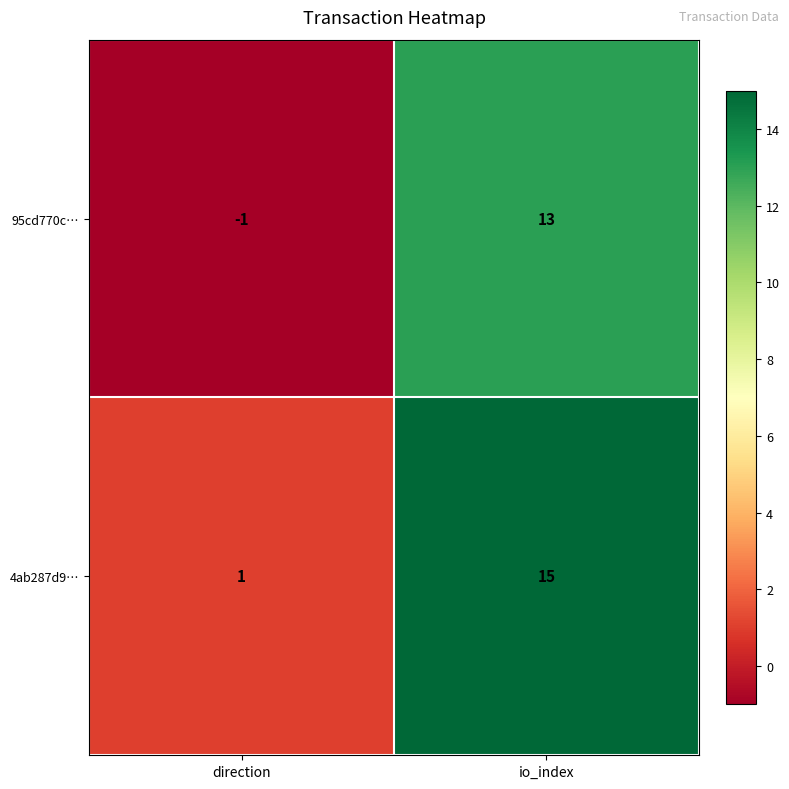

What is the sum of the 95cd770c… values at io_index and direction?

12